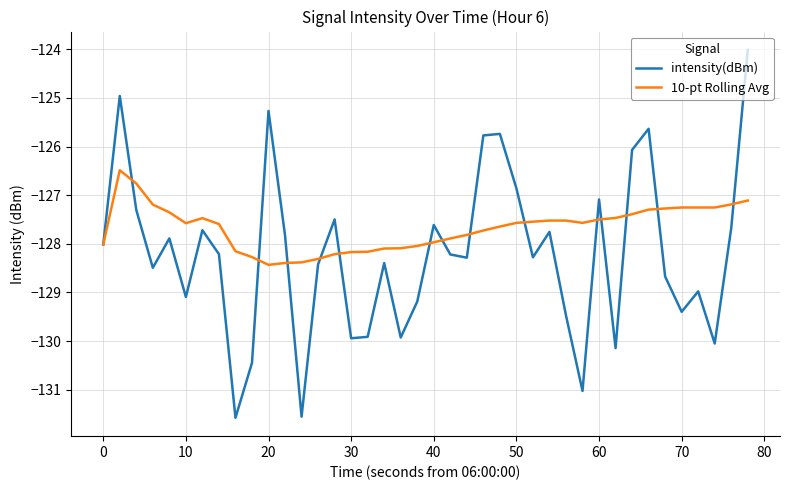

What is the difference between the maximum and minimum values in the 10-pt Rolling Avg series?

1.9